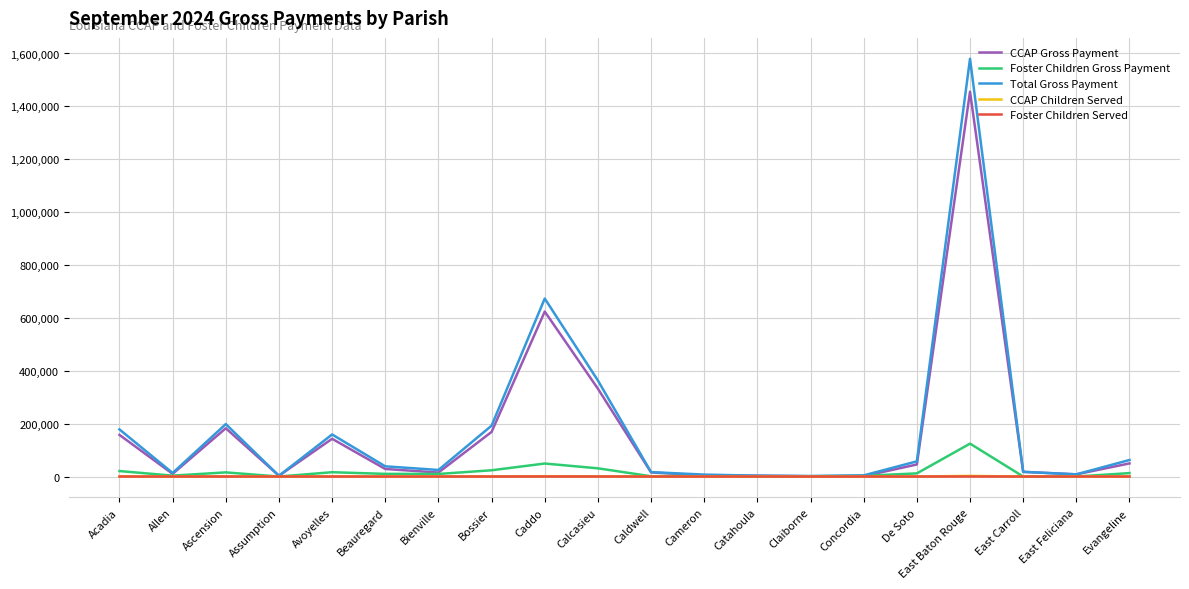

Which series has the largest range (max minus min)?

Total Gross Payment